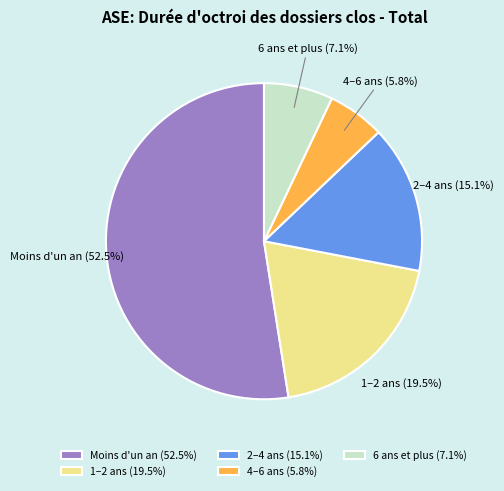

To the nearest percent, what is the difference between the largest and smallest slice percentages?

47%